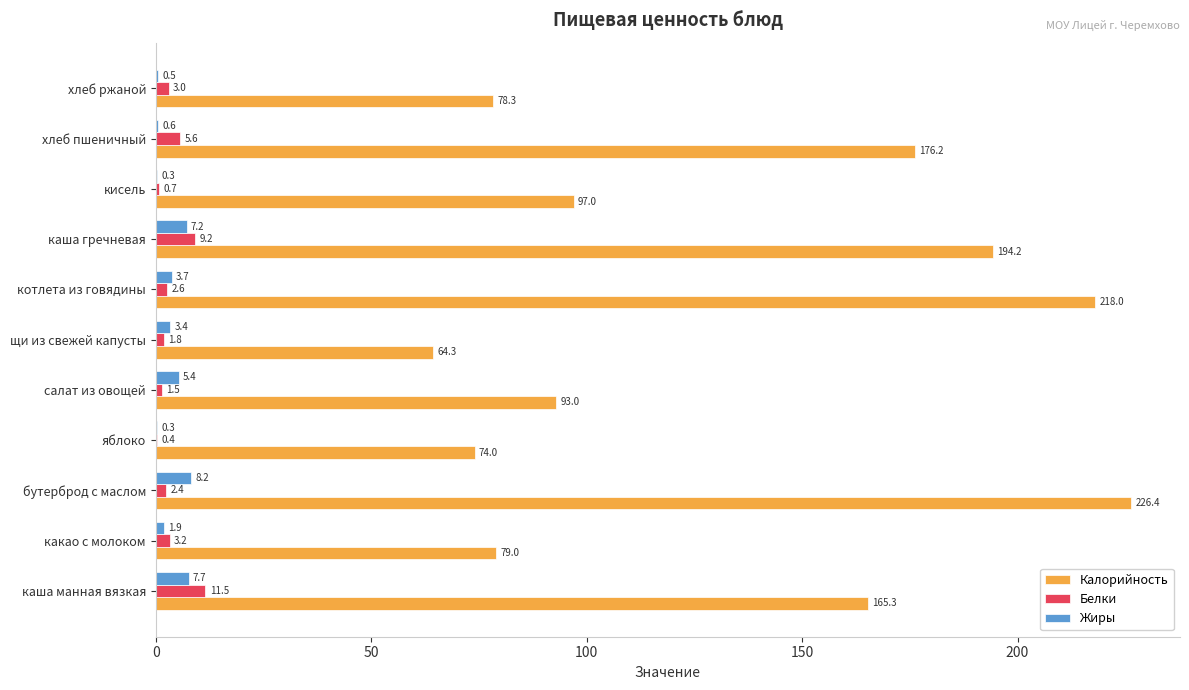

True or false: Жиры has a value of 0.3 at кисель.

True